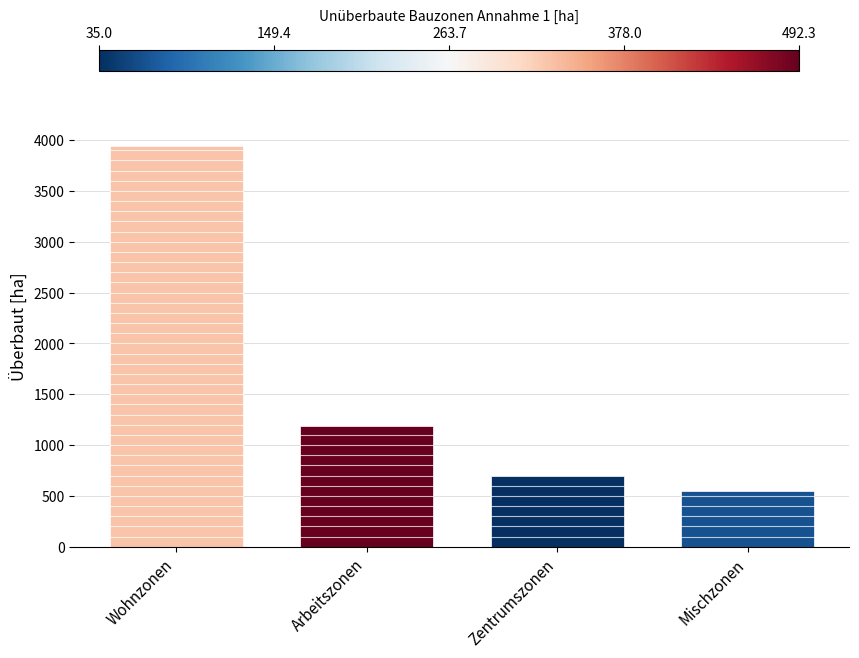

Rank the categories by value from lowest to highest.

Mischzonen, Zentrumszonen, Arbeitszonen, Wohnzonen